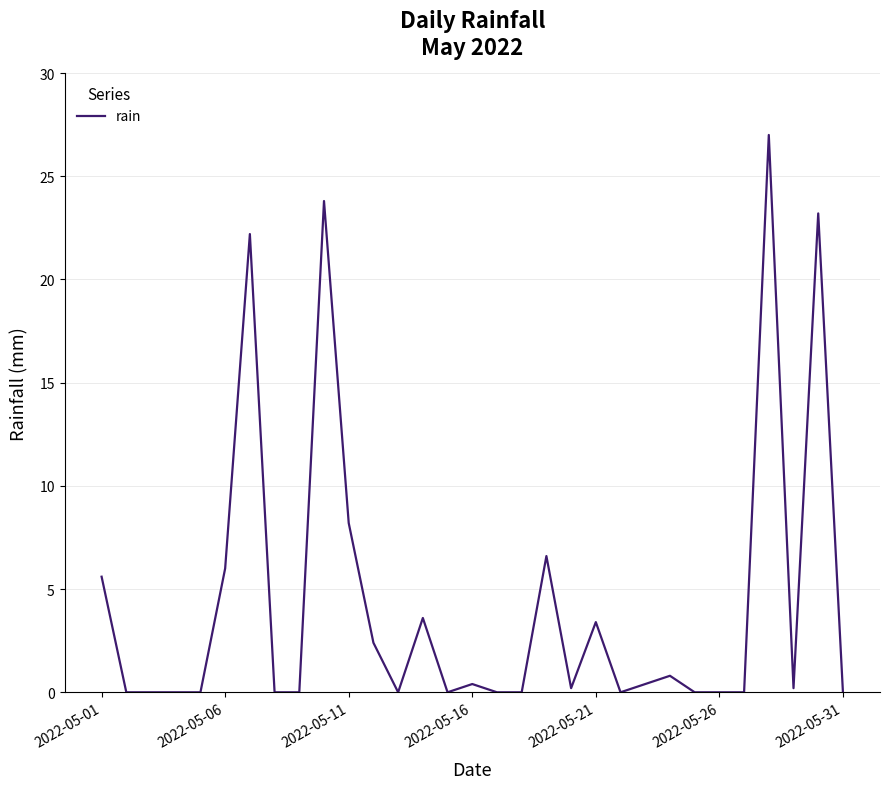

What is the greatest value displayed?

27.0